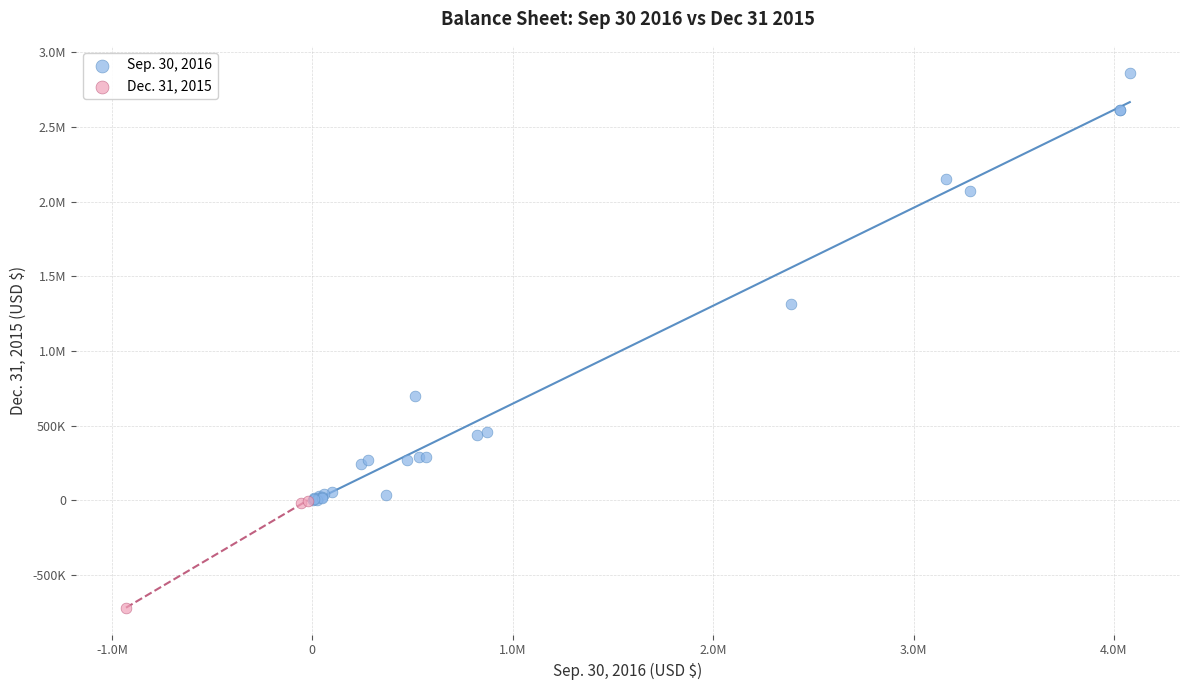

What are all the series names shown in the legend?

Sep. 30, 2016, Dec. 31, 2015